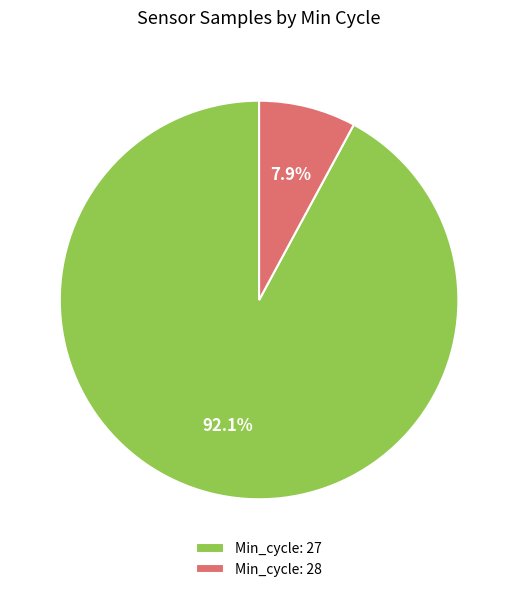

Rank the categories by value from lowest to highest.

Min_cycle: 28, Min_cycle: 27